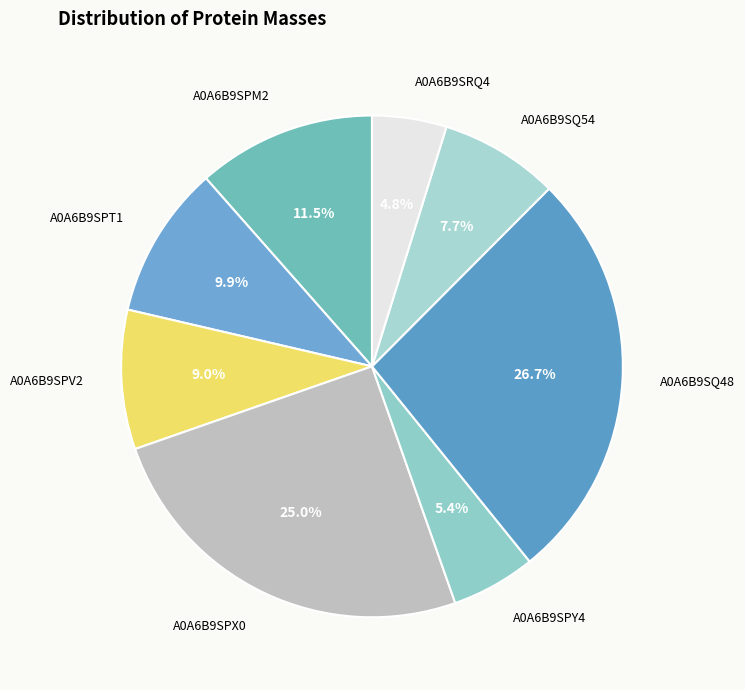

How many segments does this pie chart have?

8